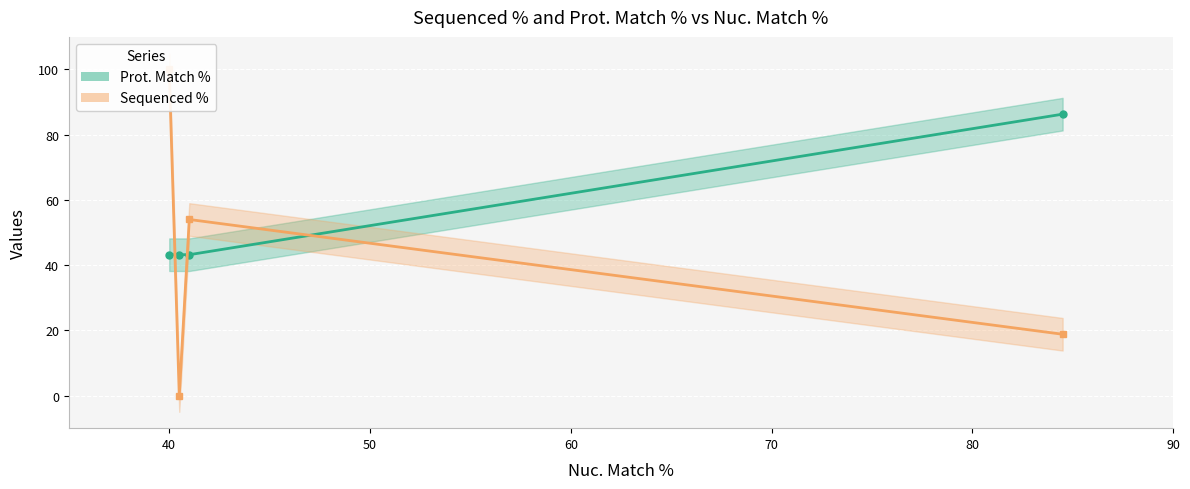

List the series in order of their peak value, highest first.

Sequenced %, Prot. Match %